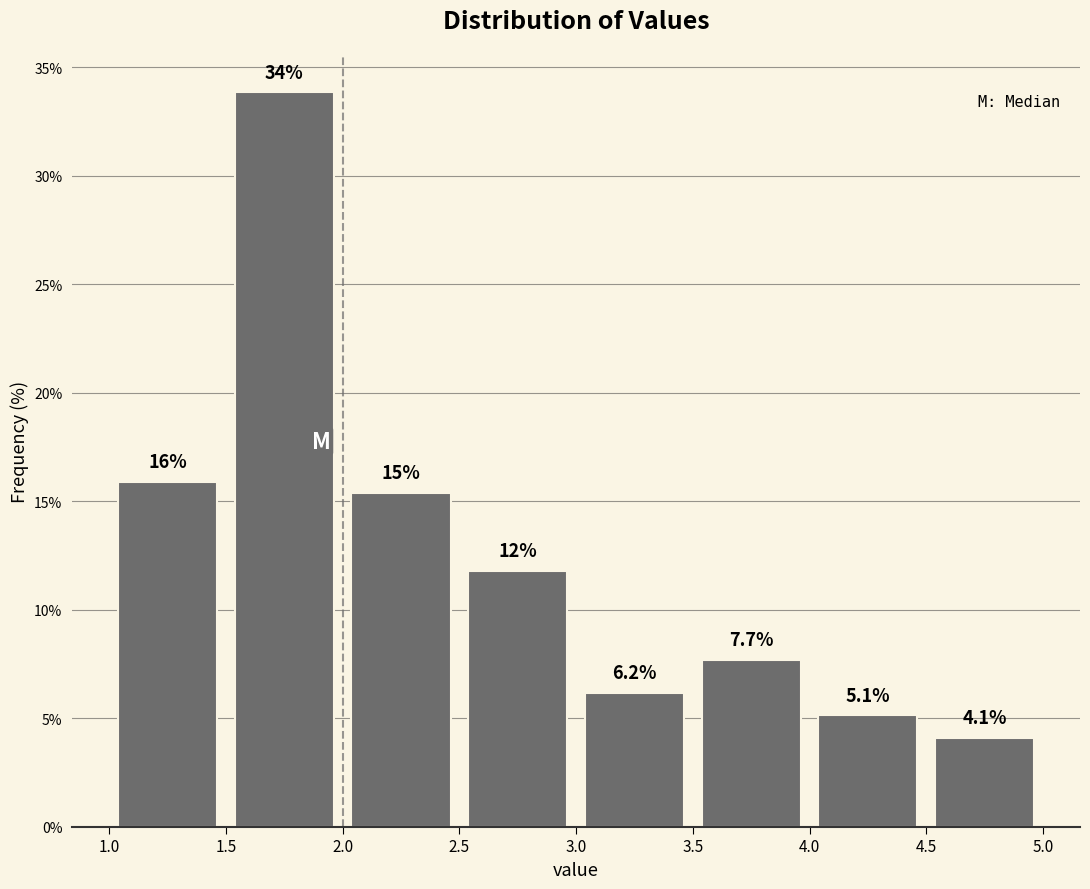

Which range on the x-axis has the tallest bar?

1.5 to 2.0